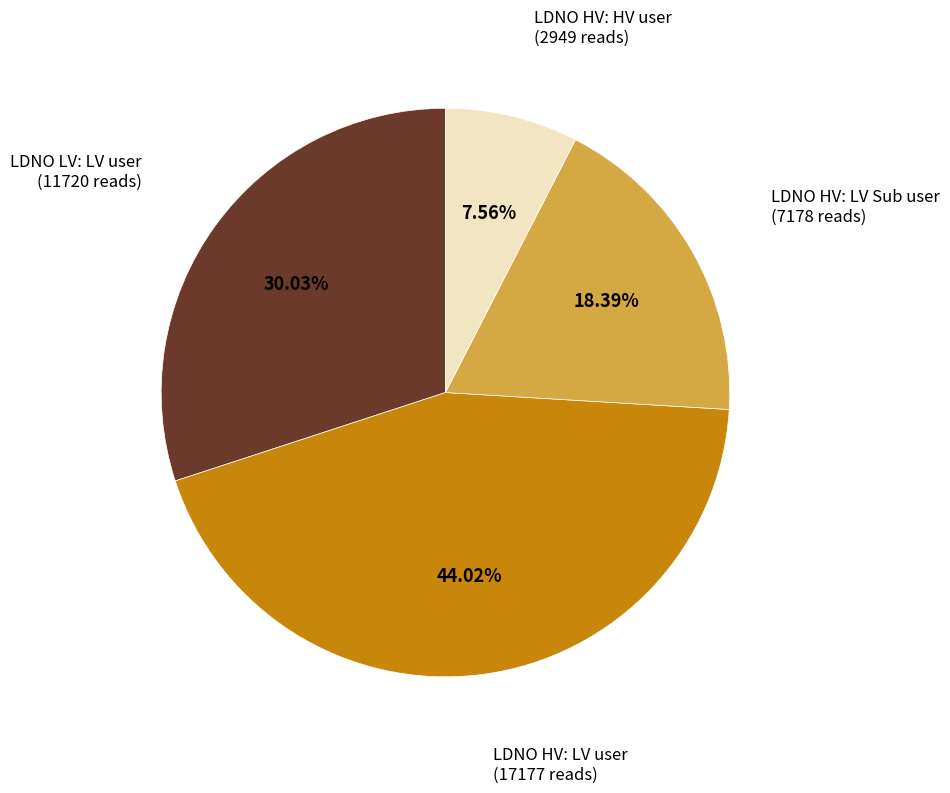

To the nearest percent, what is the average slice percentage?

25%